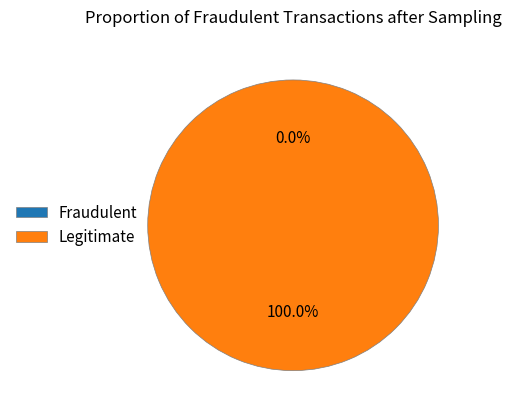

Count the number of slices in the pie.

2